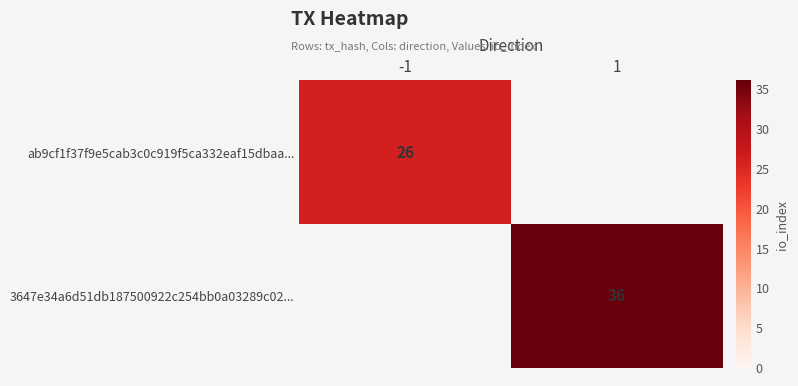

True or false: ab9cf1f37f9e5cab3c0c919f5ca332eaf15dbaa... has a value of 18 at -1.

False